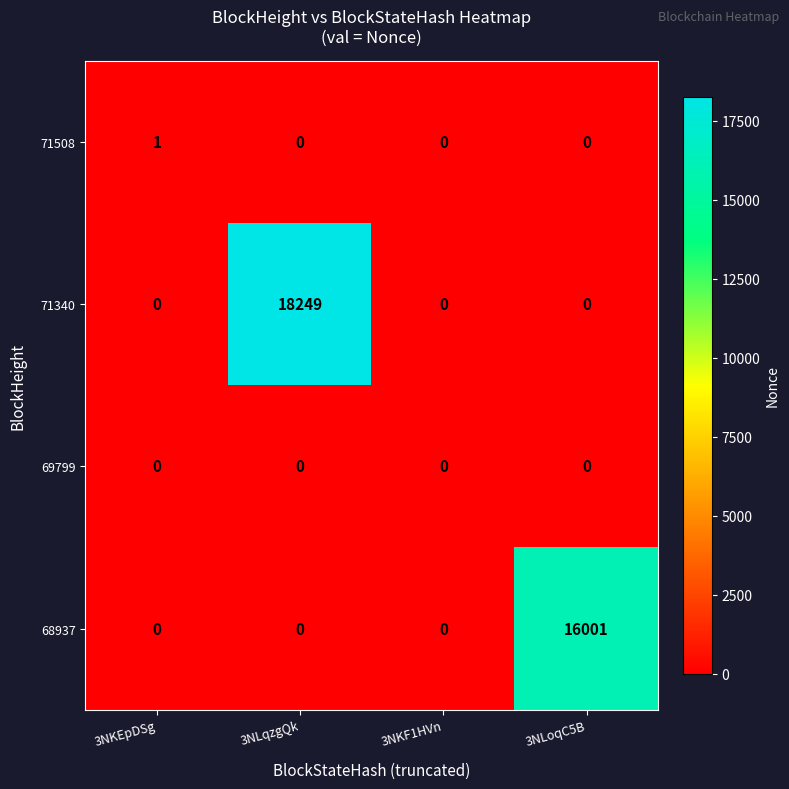

How many 71340 values are between 0 and 18249?

4